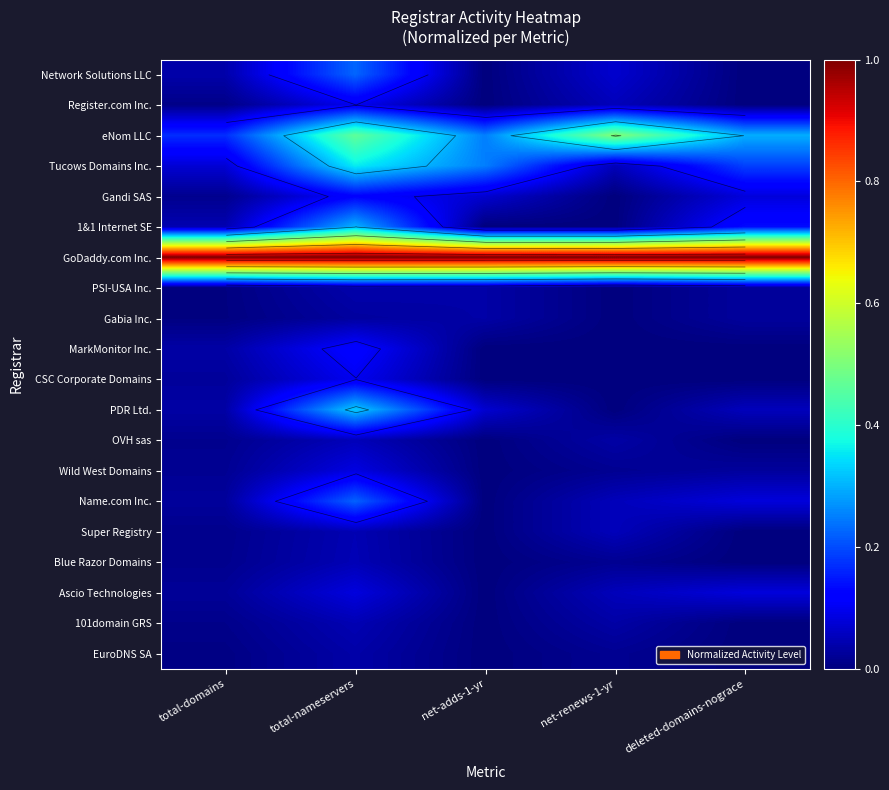

At how many categories does at least one series exceed 0?

5